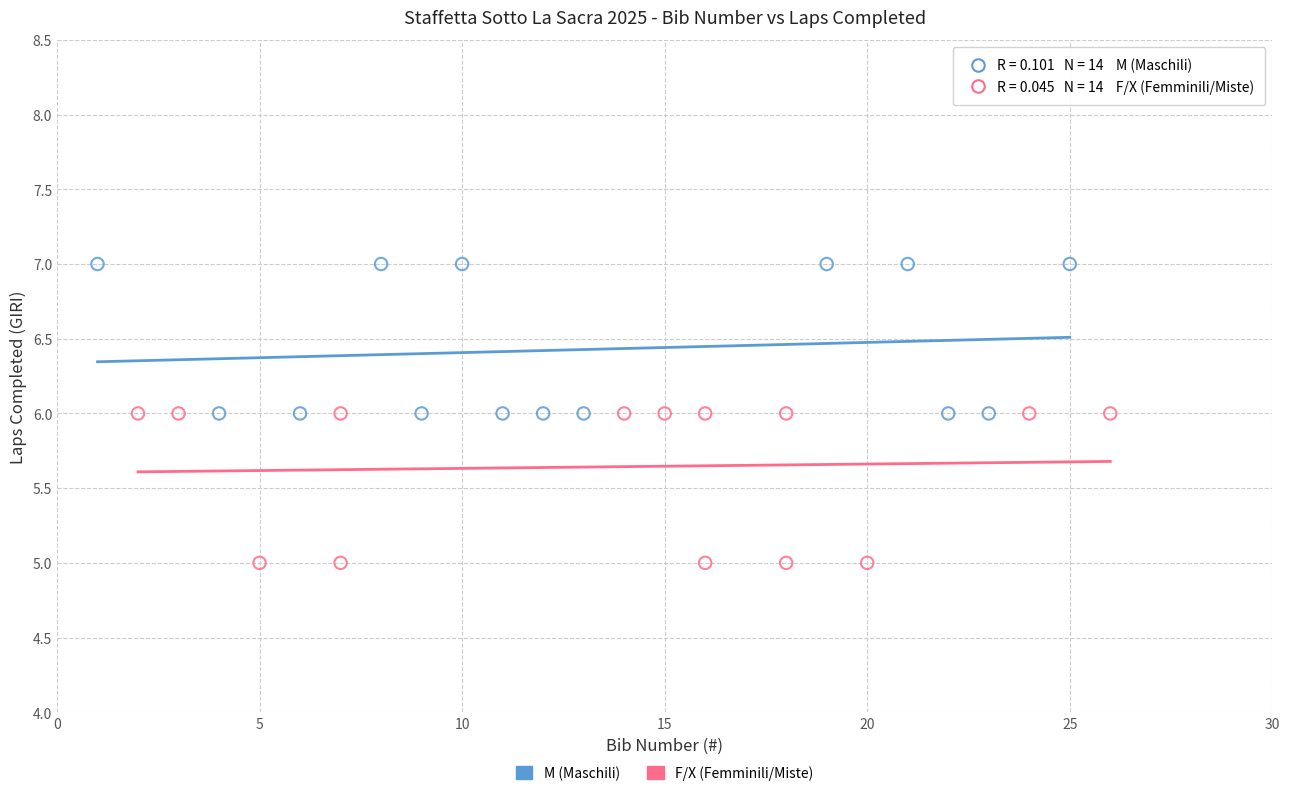

Which series contains the highest Y value?

M (Maschili)